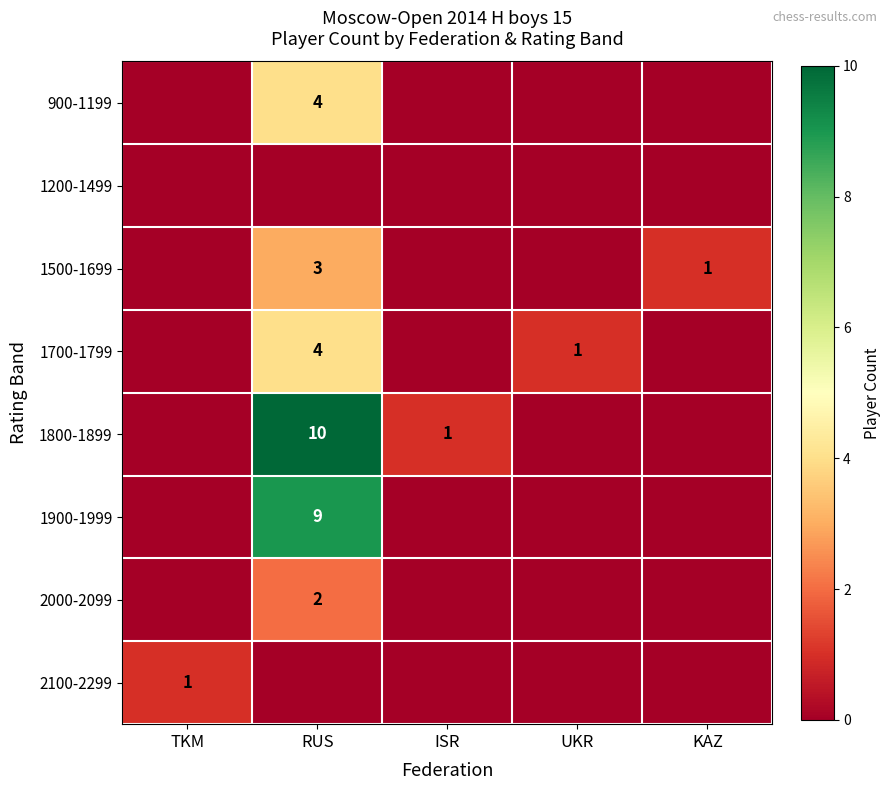

The value of 1500-1699 at KAZ is 1. True or false?

True